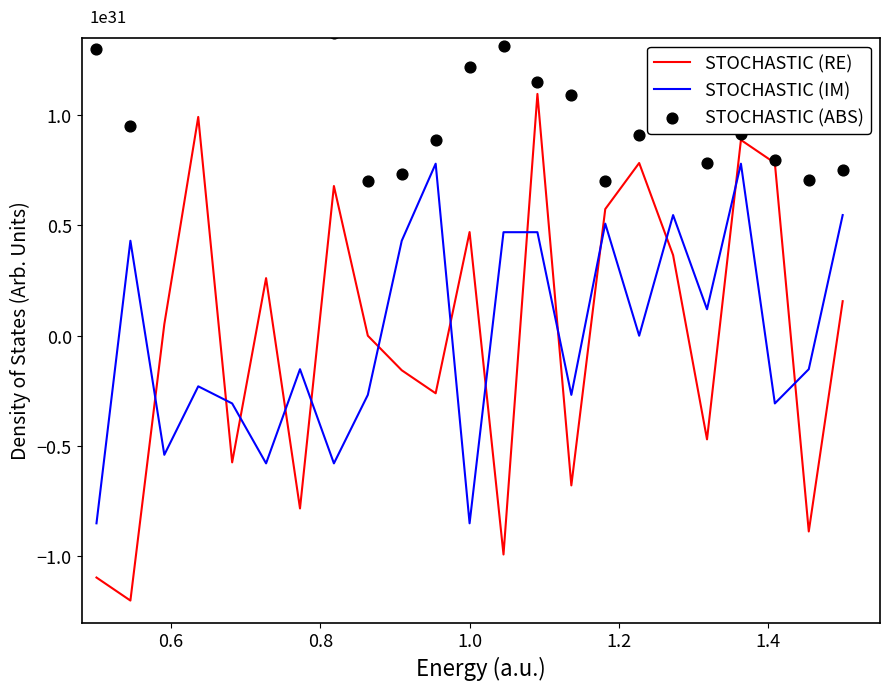

Which series reaches the maximum Y coordinate?

STOCHASTIC (ABS)